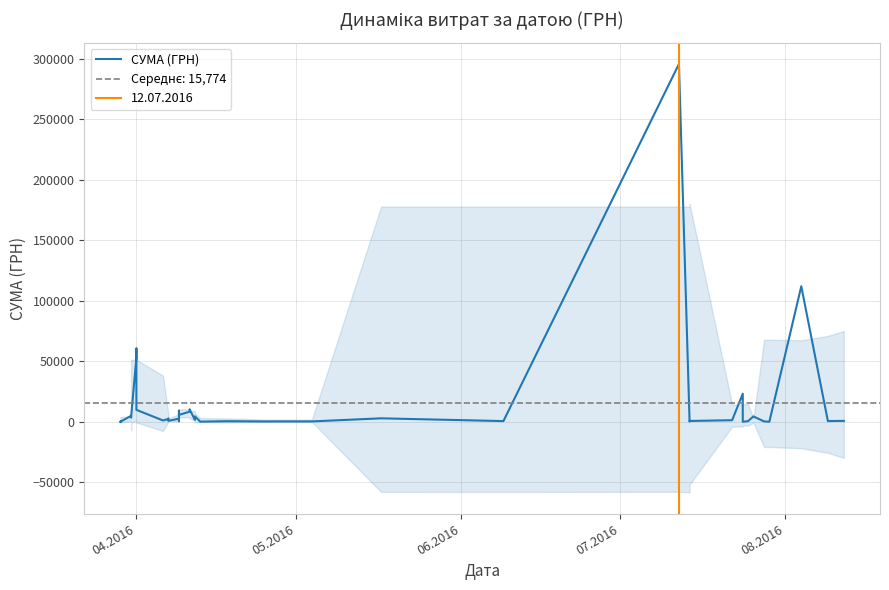

How many lines are shown in the chart?

1